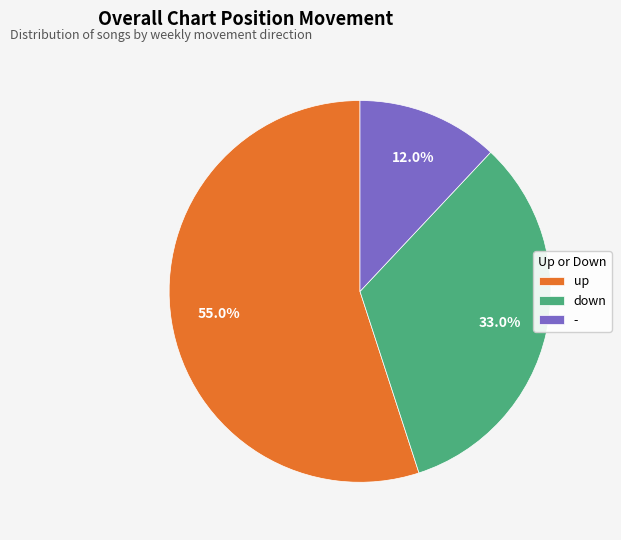

What is the majority slice?

up